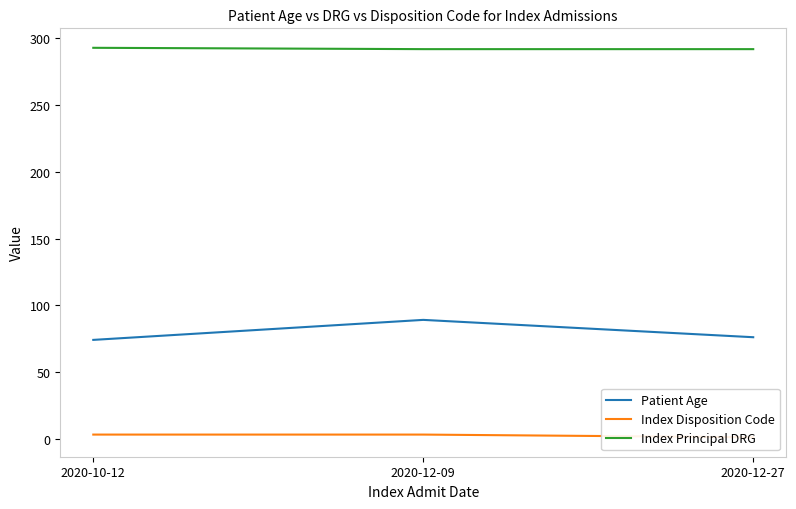

What are all the series names shown in the legend?

Patient Age, Index Disposition Code, Index Principal DRG